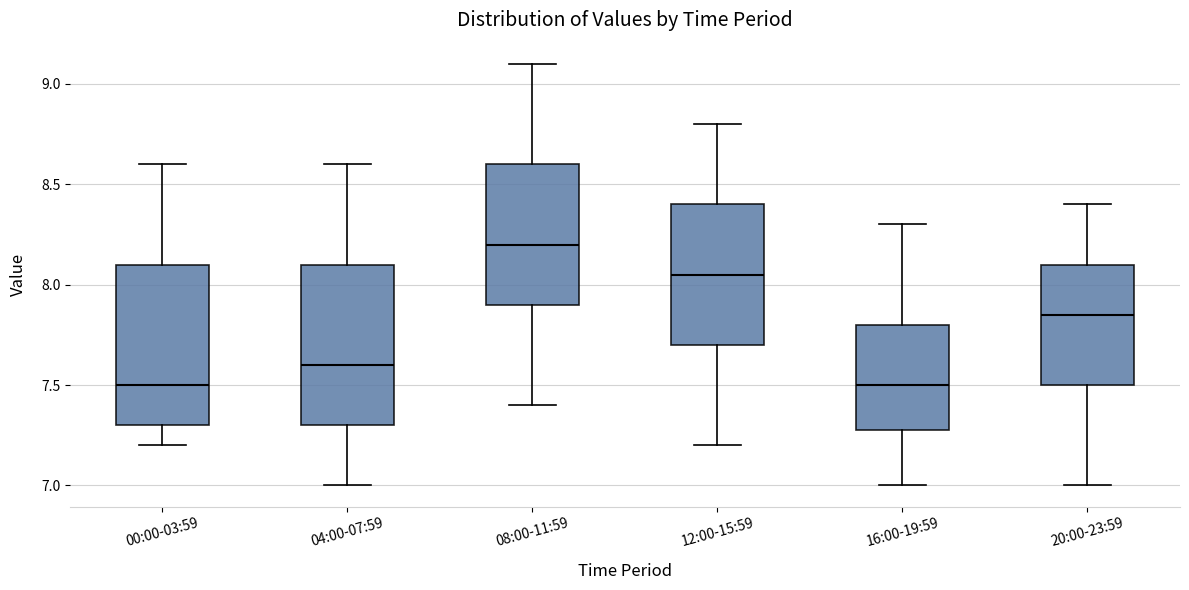

Where does the median line of the box for 08:00-11:59 sit on the y-axis? The values are not printed on the chart, so give them approximately, as read against the axis.

8.20